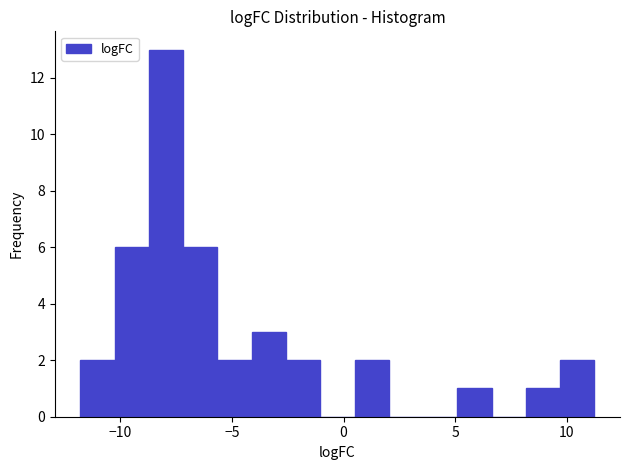

Around what value on the x-axis is the tallest bar? Give the approximate position of its centre, as read against the axis.

-8.0